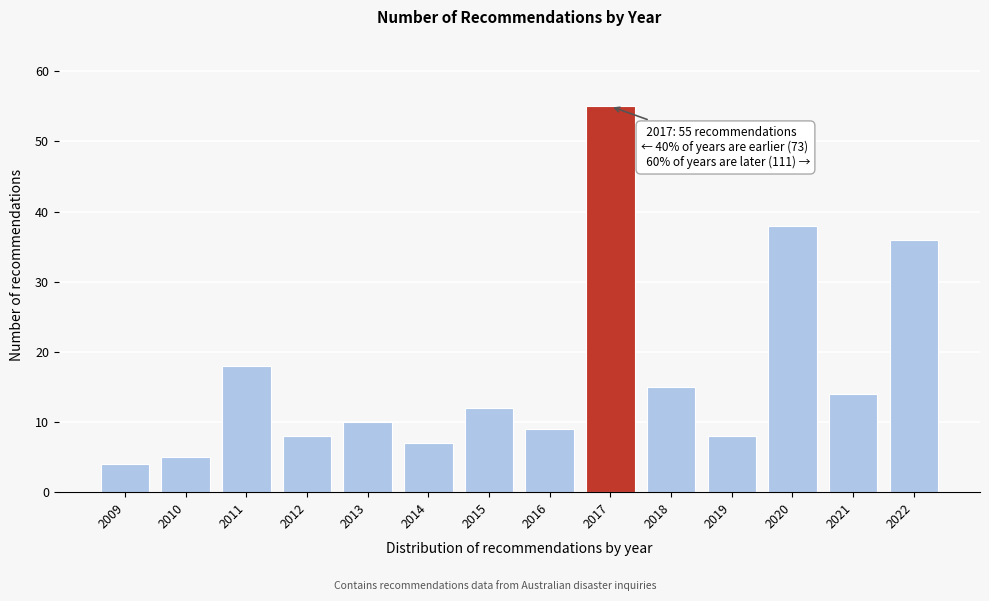

Reading left to right, transcribe all the data shown in this chart.

2009=4	2010=5	2011=18	2012=8	2013=10	2014=7	2015=12	2016=9	2017=55	2018=15	2019=8	2020=38	2021=14	2022=36